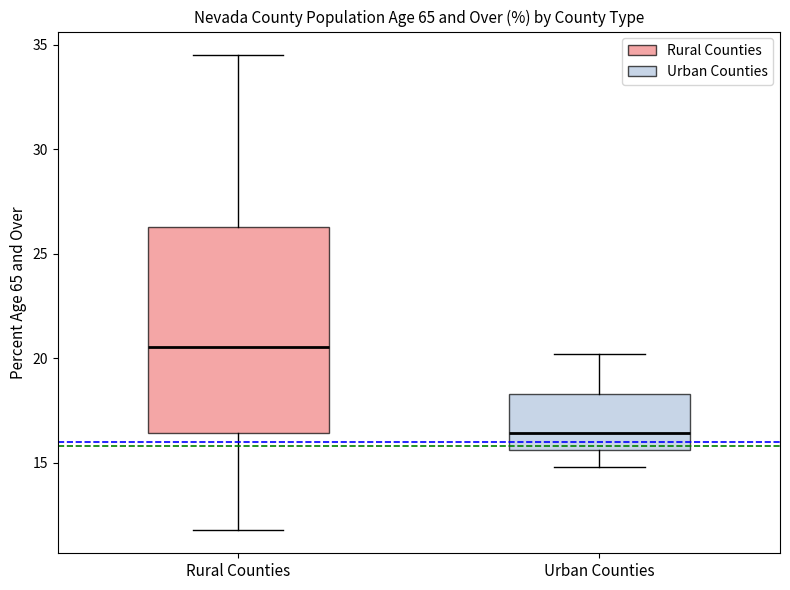

Reading left to right, read every box against the y-axis: the position of its median line, the range the box covers, and the ends of its whiskers. The values are not printed on the chart, so give them approximately, as read against the axis.

Rural Counties: median 20.5, box 16.5 to 26.5, whiskers 12.0 to 34.5
Urban Counties: median 16.5, box 15.5 to 18.5, whiskers 15.0 to 20.0